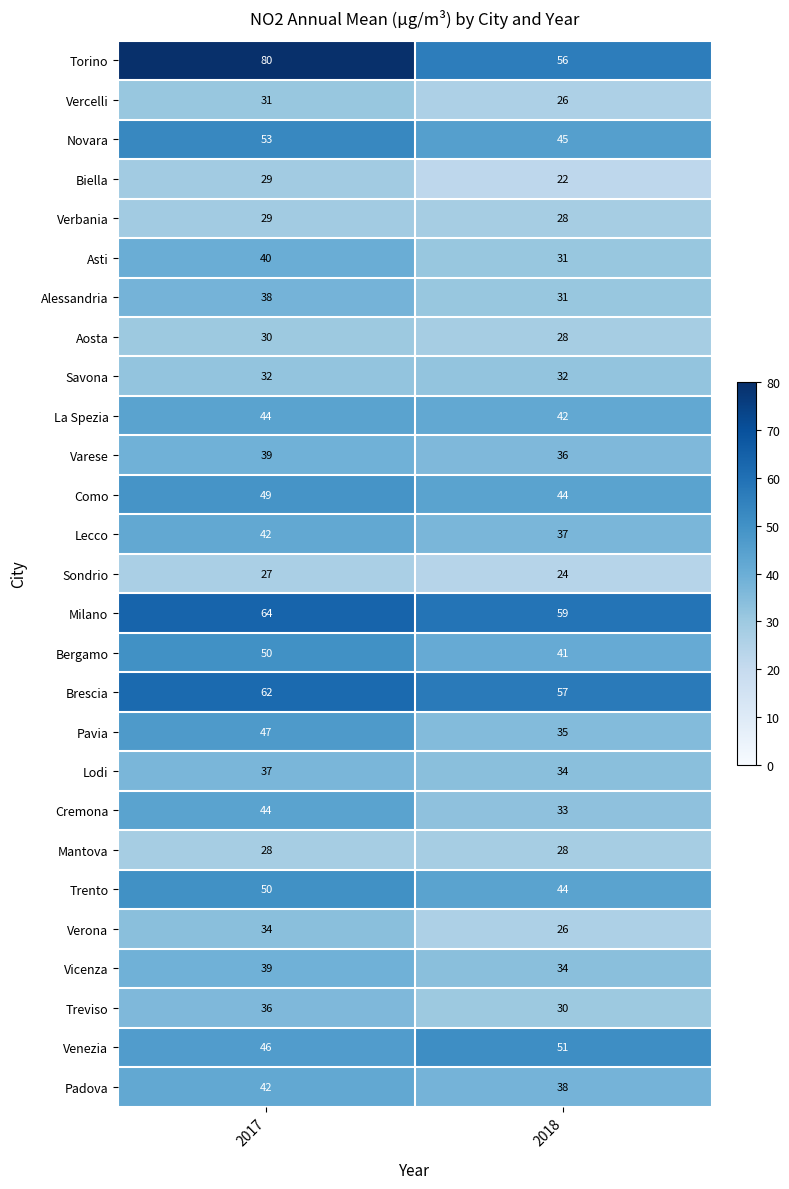

Which series has the largest range (max minus min)?

Torino